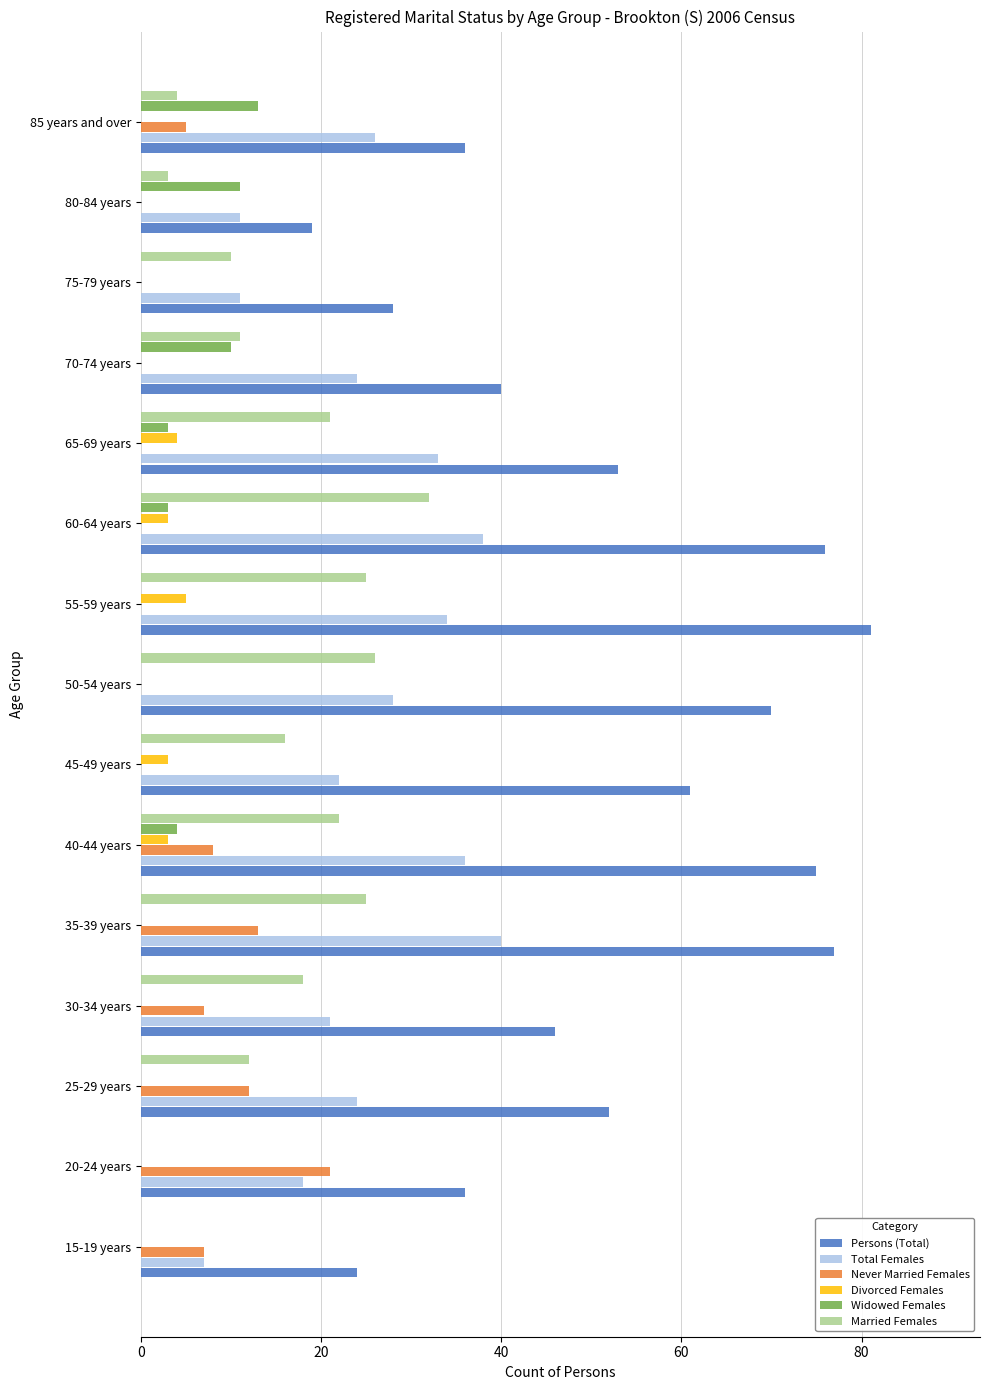

Is it true that Married Females equals 9 at 50-54 years?

False